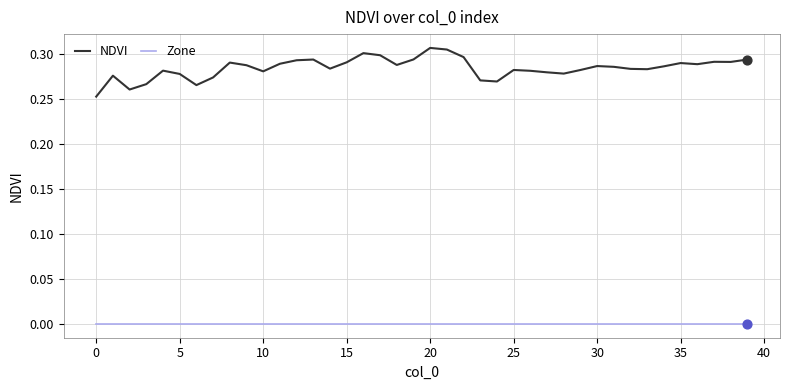

Which series has the largest total across all categories?

NDVI